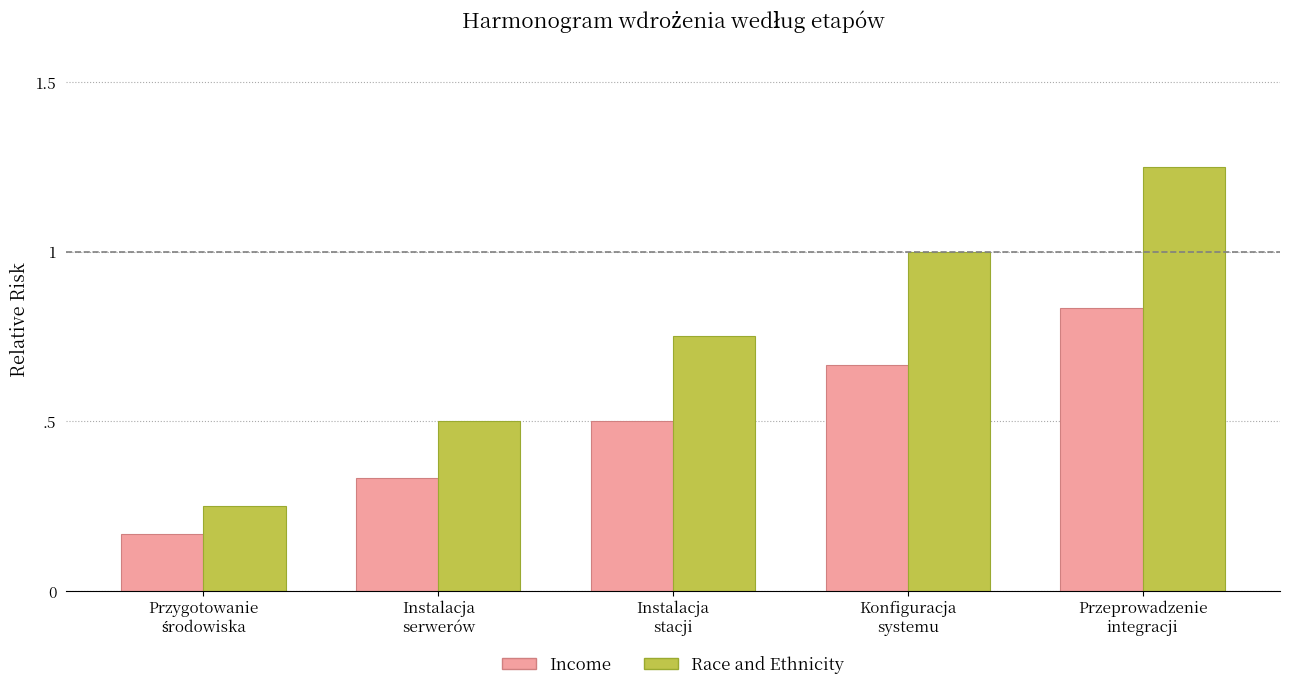

What is the difference between the maximum and minimum values in the Income series?

0.7